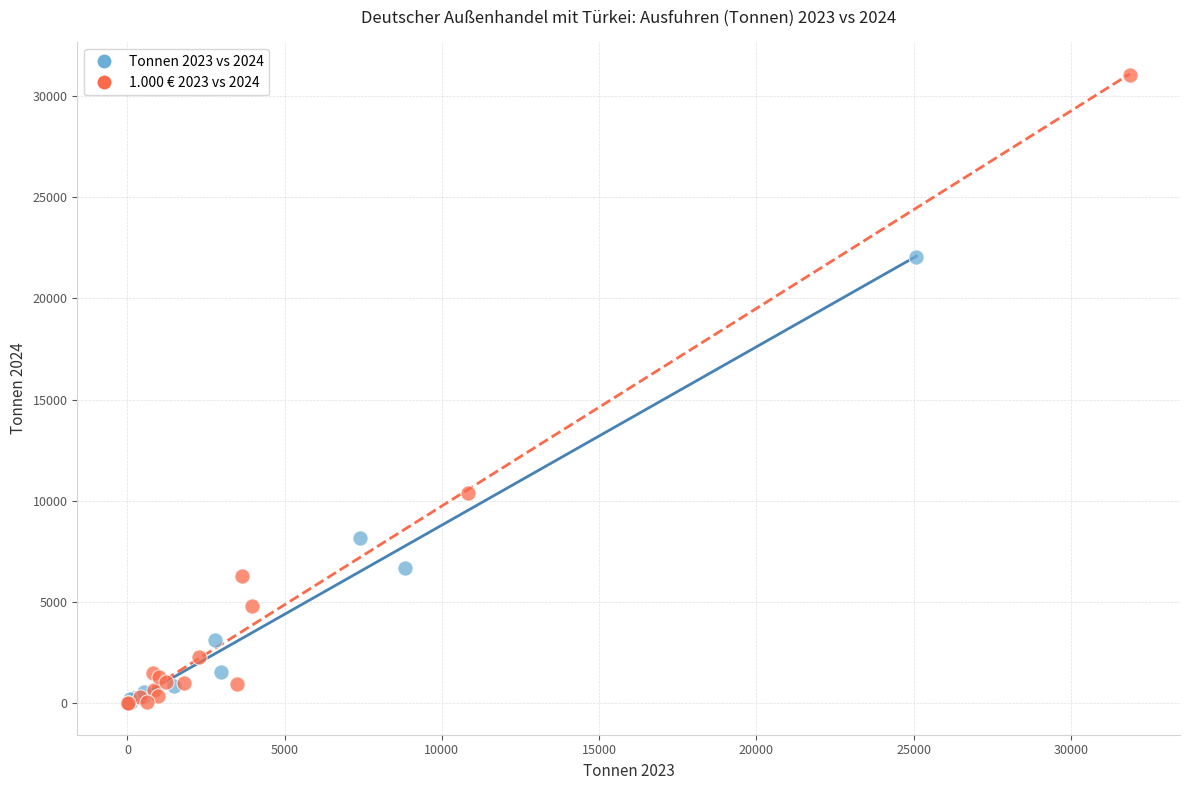

Which series reaches the maximum Y coordinate?

1.000 € 2023 vs 2024